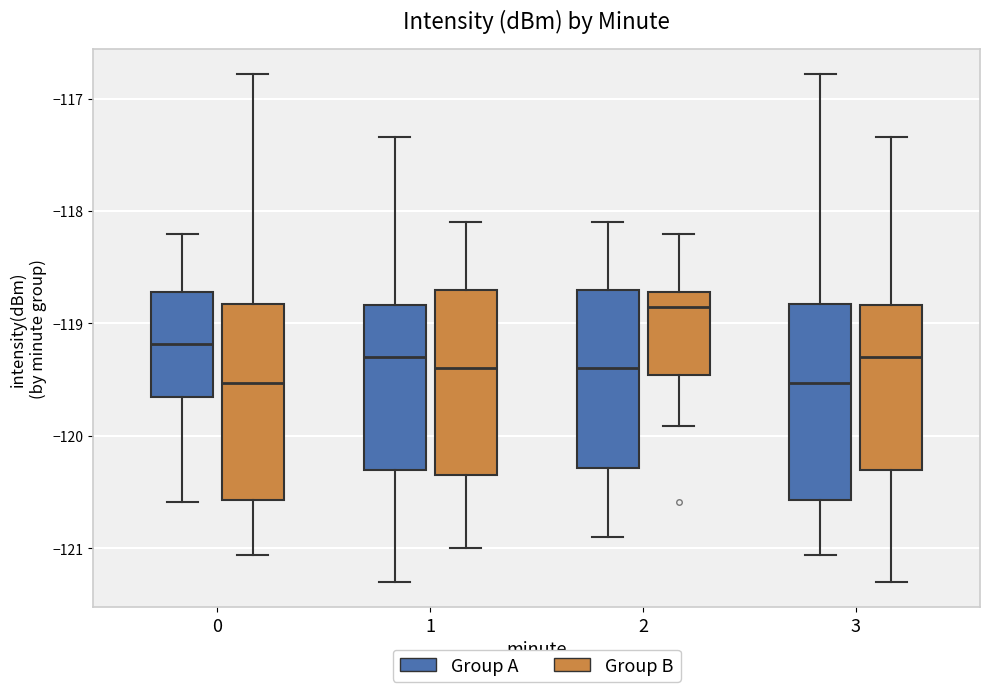

Where does the lower whisker of the box for 3 (Group A) end on the y-axis? The values are not printed on the chart, so give them approximately, as read against the axis.

-121.1